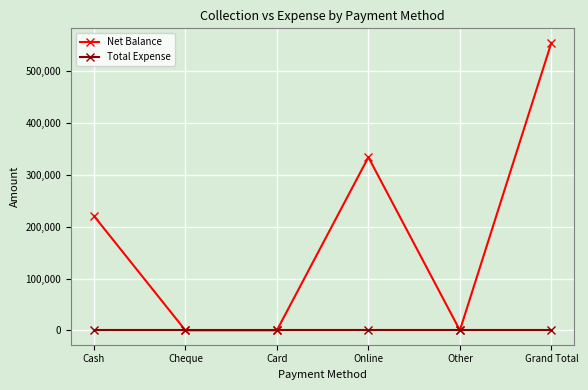

List the series in order of their overall mean, lowest first.

Total Expense, Net Balance